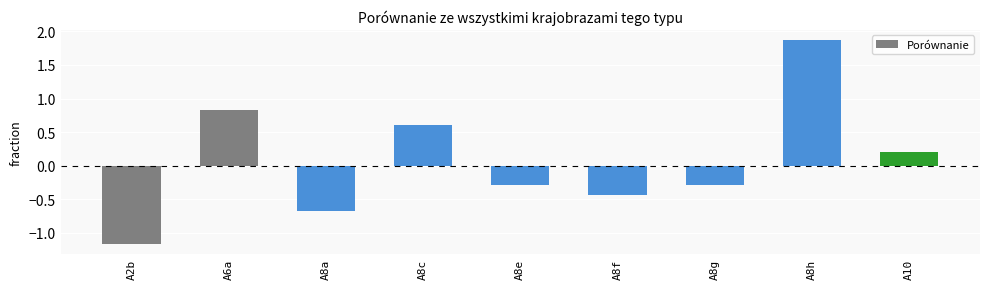

What is the sum of the values at A8e and A8g?

-0.6